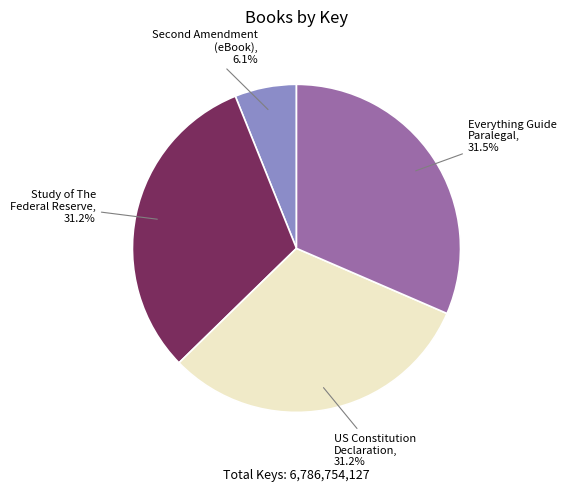

Is there a majority slice in this chart?

No